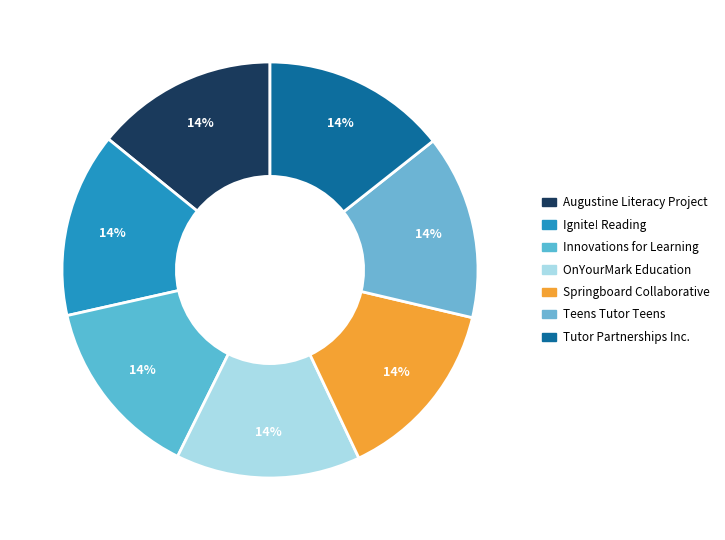

Count the number of slices in the pie.

7